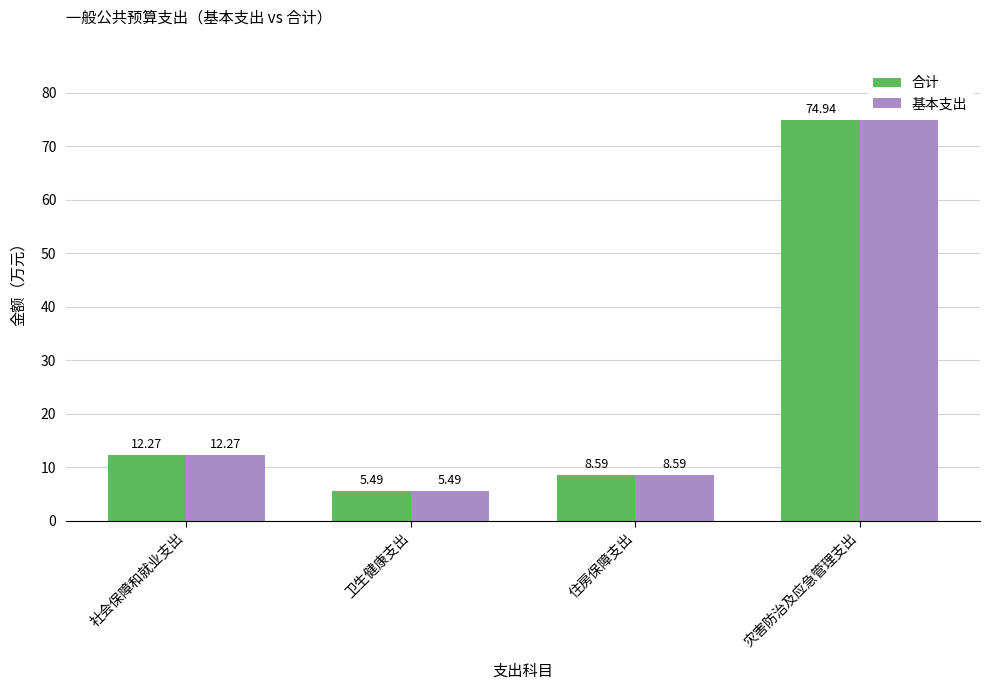

List the labels in order of 基本支出 value, largest first.

灾害防治及应急管理支出, 社会保障和就业支出, 住房保障支出, 卫生健康支出